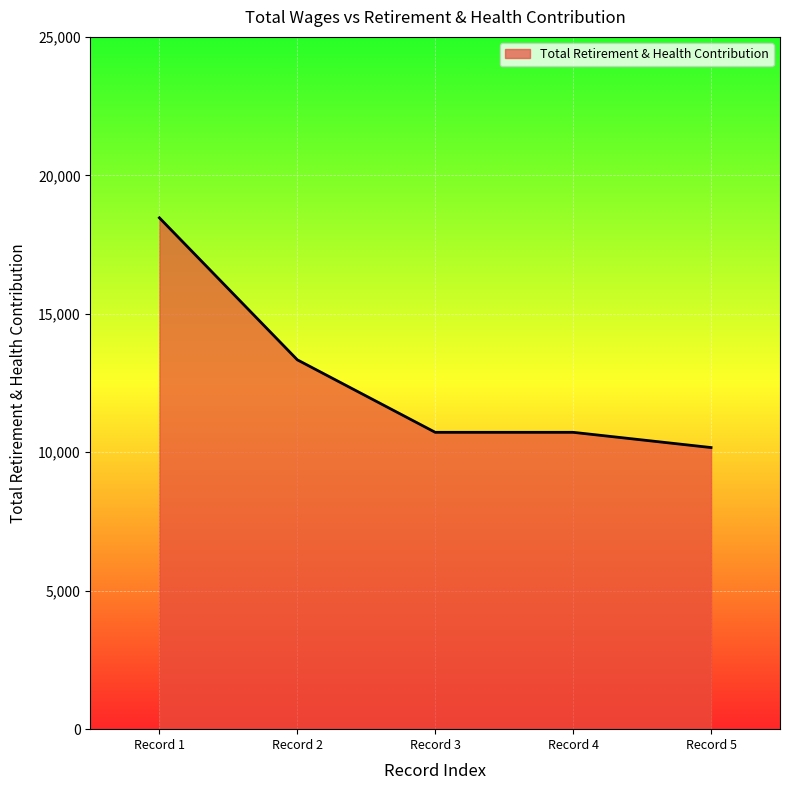

What is the minimum value shown in the chart?

10170